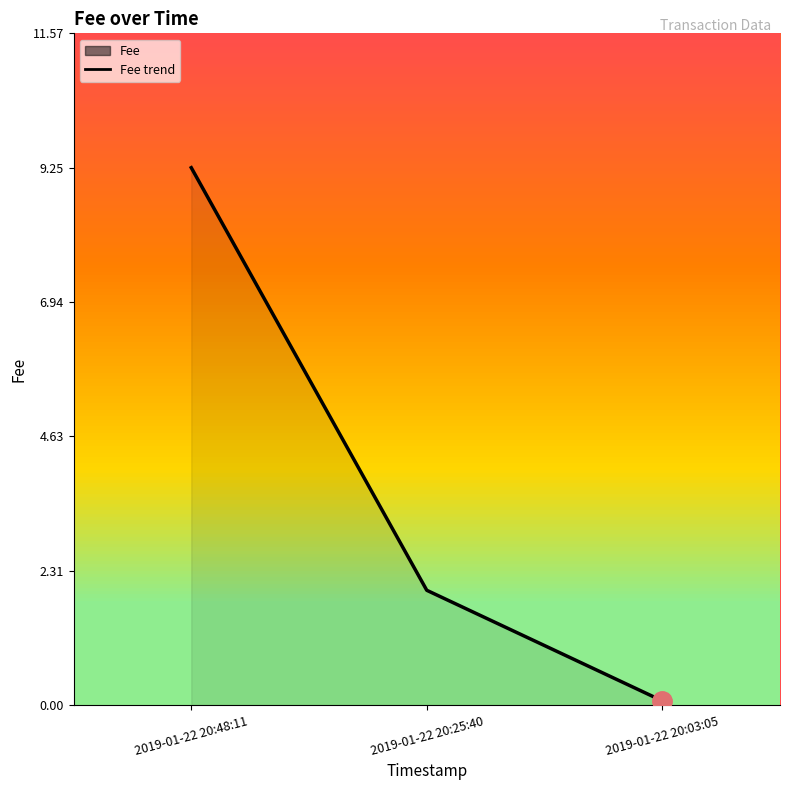

What is the label of the 3rd point from the right?

2019-01-22 20:48:11